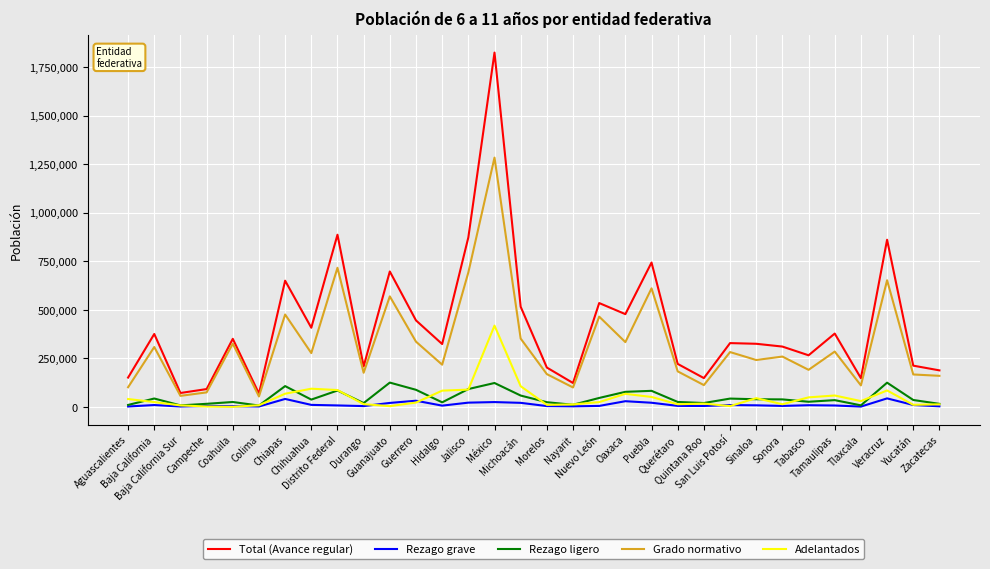

Which series has the widest spread of values?

Total (Avance regular)